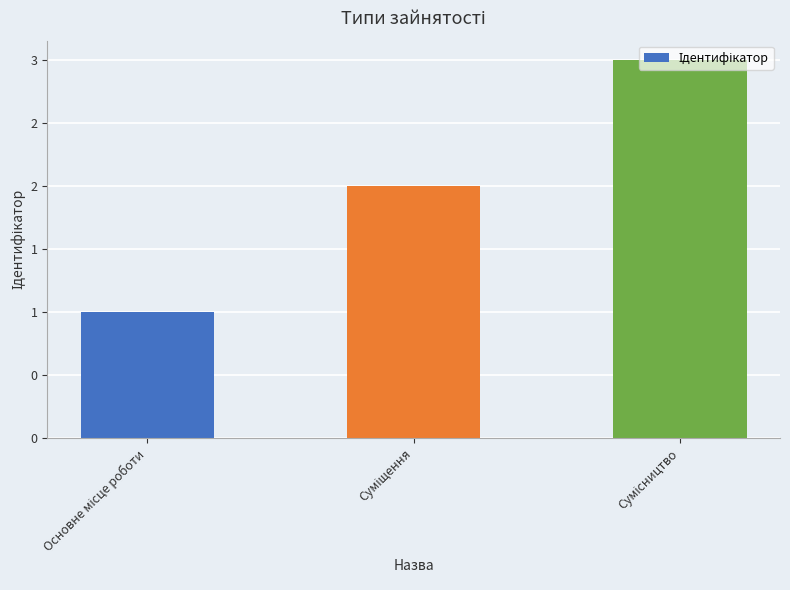

Are the bars horizontal?

No